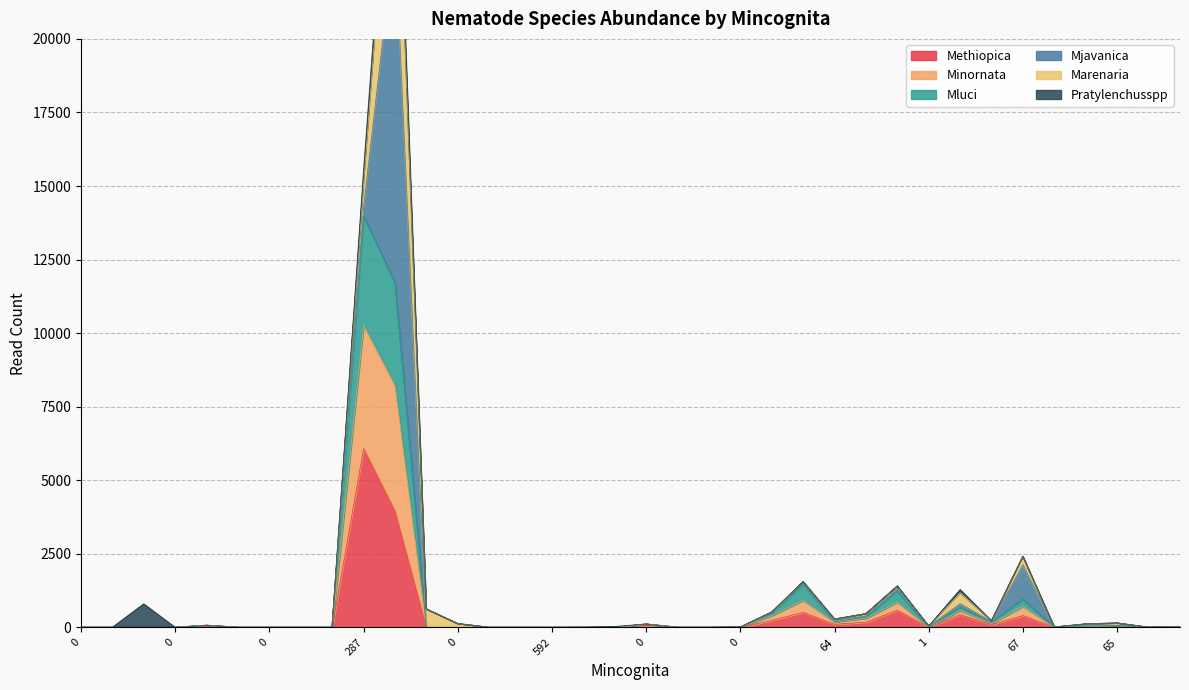

What value does the Methiopica series have at 33, to the nearest 100?

600